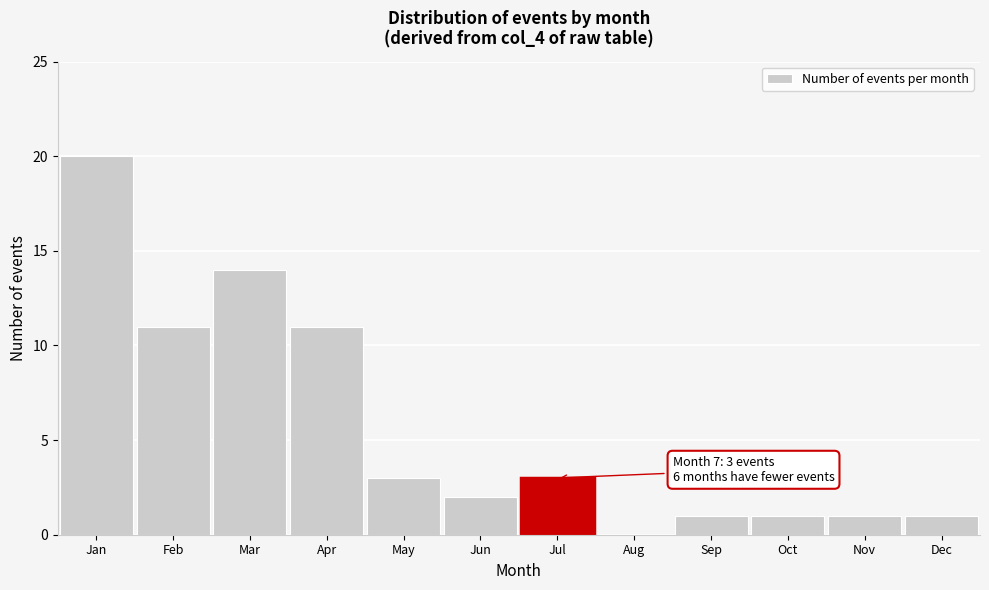

Reading left to right, list all the values displayed in this chart.

Jan=20	Feb=11	Mar=14	Apr=11	May=3	Jun=2	Jul=3	Aug=0	Sep=1	Oct=1	Nov=1	Dec=1